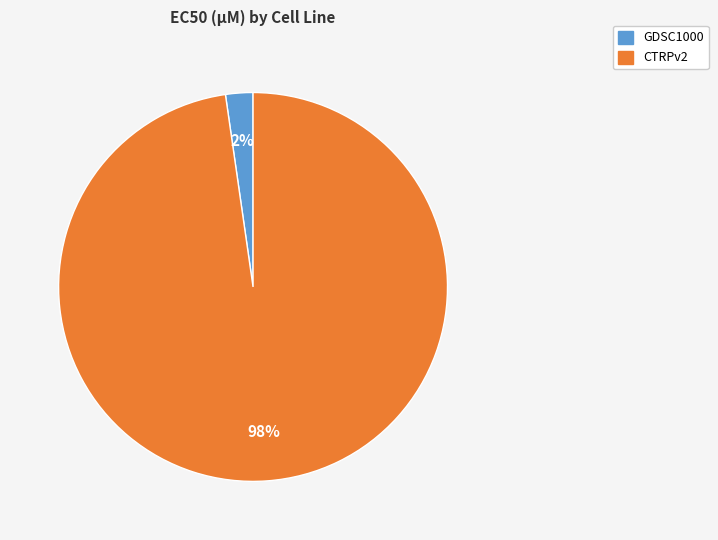

True or false: CTRPv2 accounts for 89% of the total.

False